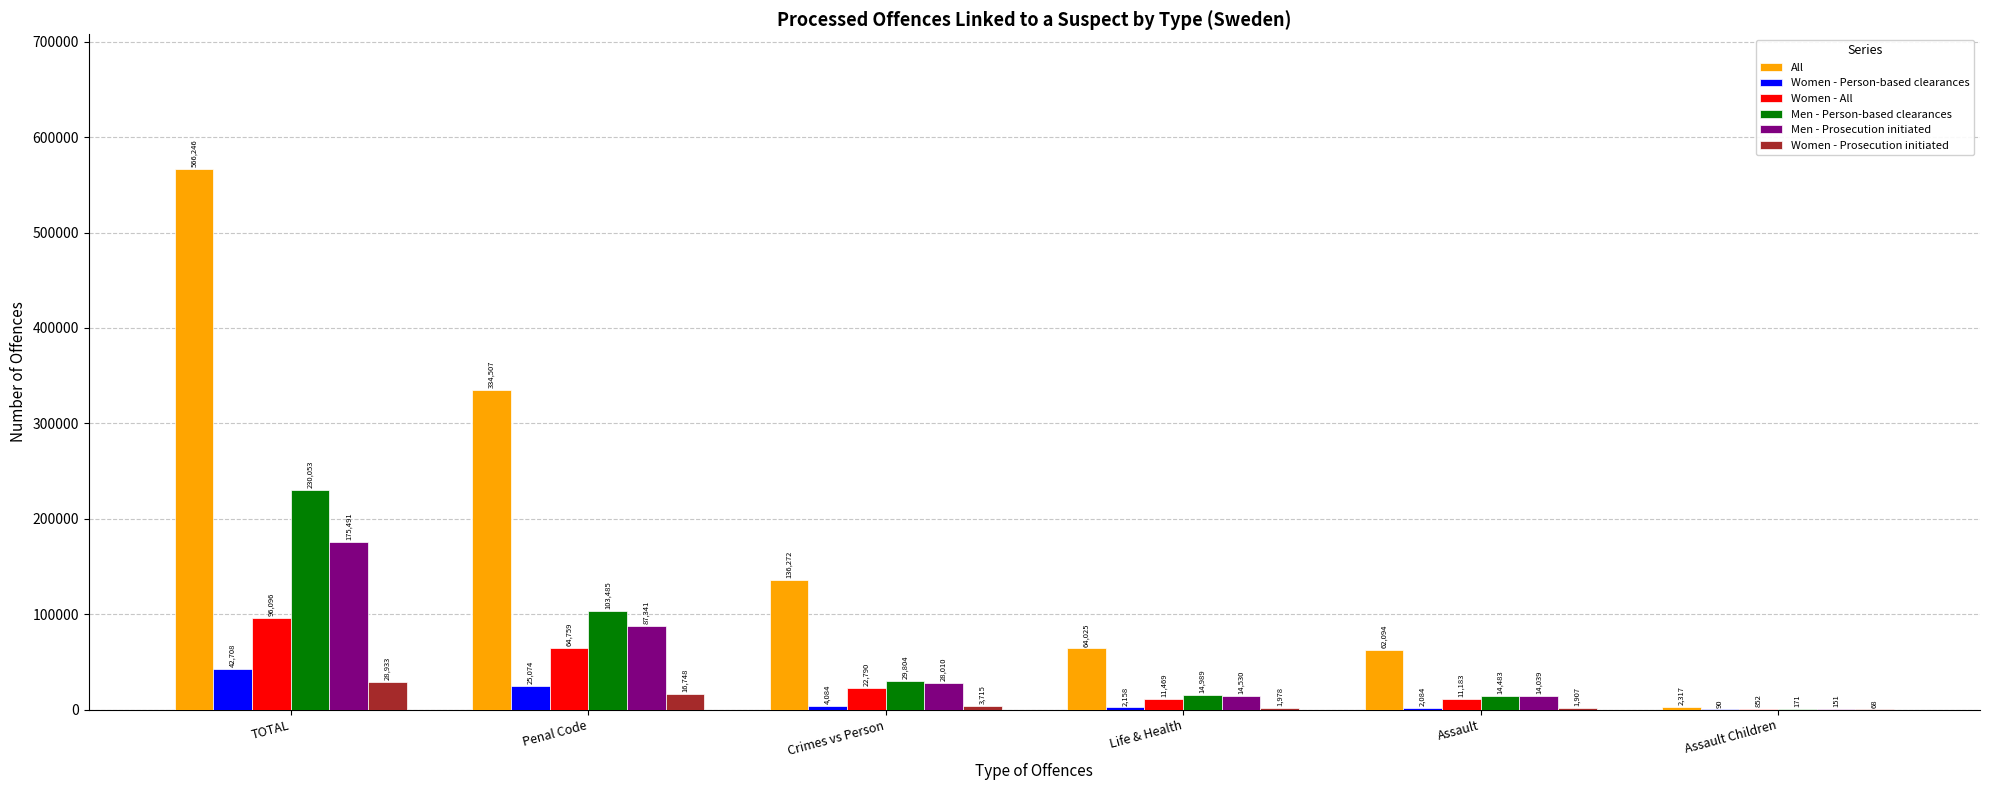

What is the sum of all All values?

1165461